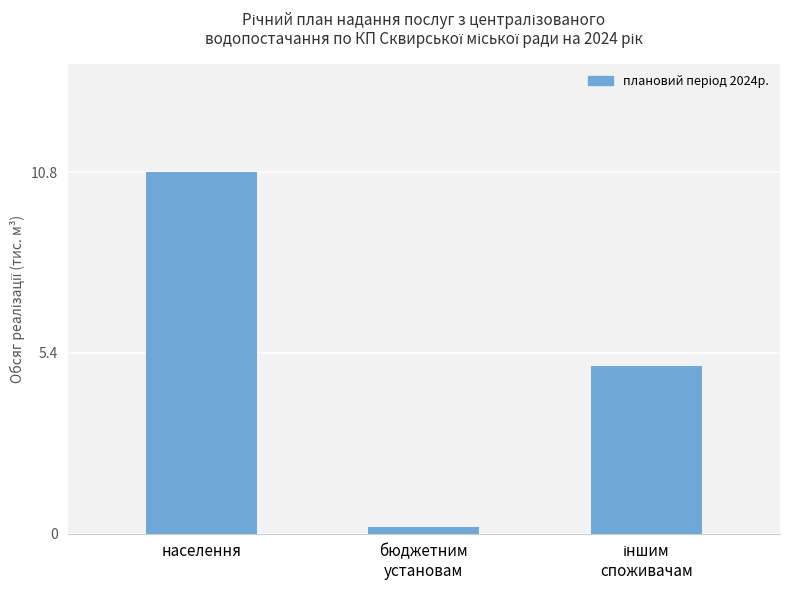

What is the difference between the values at населення and бюджетним
установам?

10.6